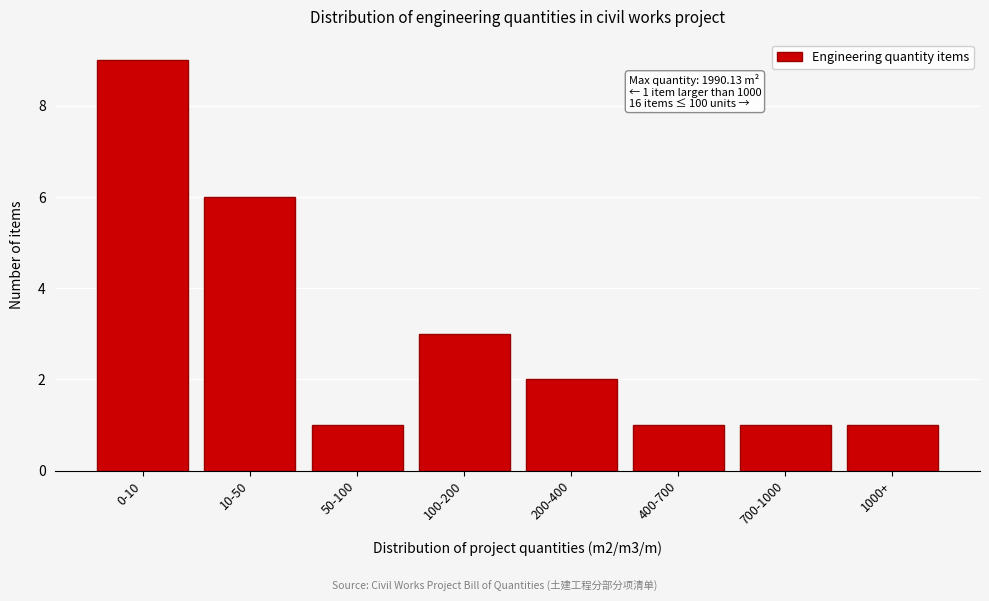

Reading left to right, transcribe all the data shown in this chart.

0-10=9	10-50=6	50-100=1	100-200=3	200-400=2	400-700=1	700-1000=1	1000+=1